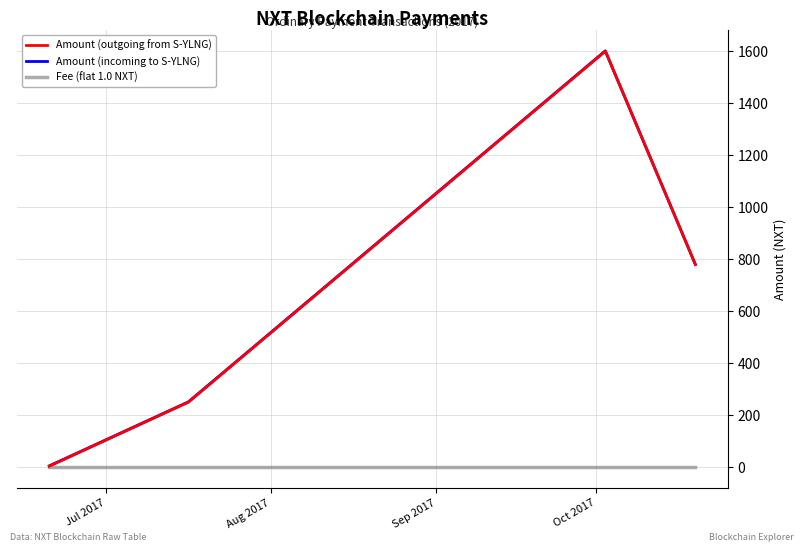

True or false: Amount (outgoing from S-YLNG) and Amount (incoming to S-YLNG) intersect in this chart.

False